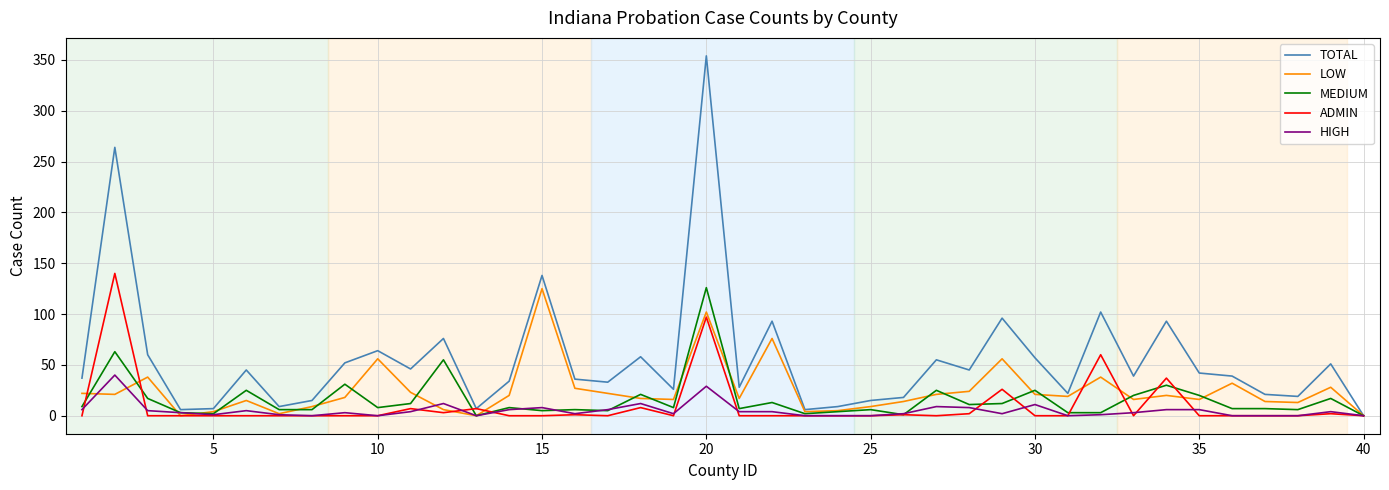

What is the highest value of the MEDIUM series?

126